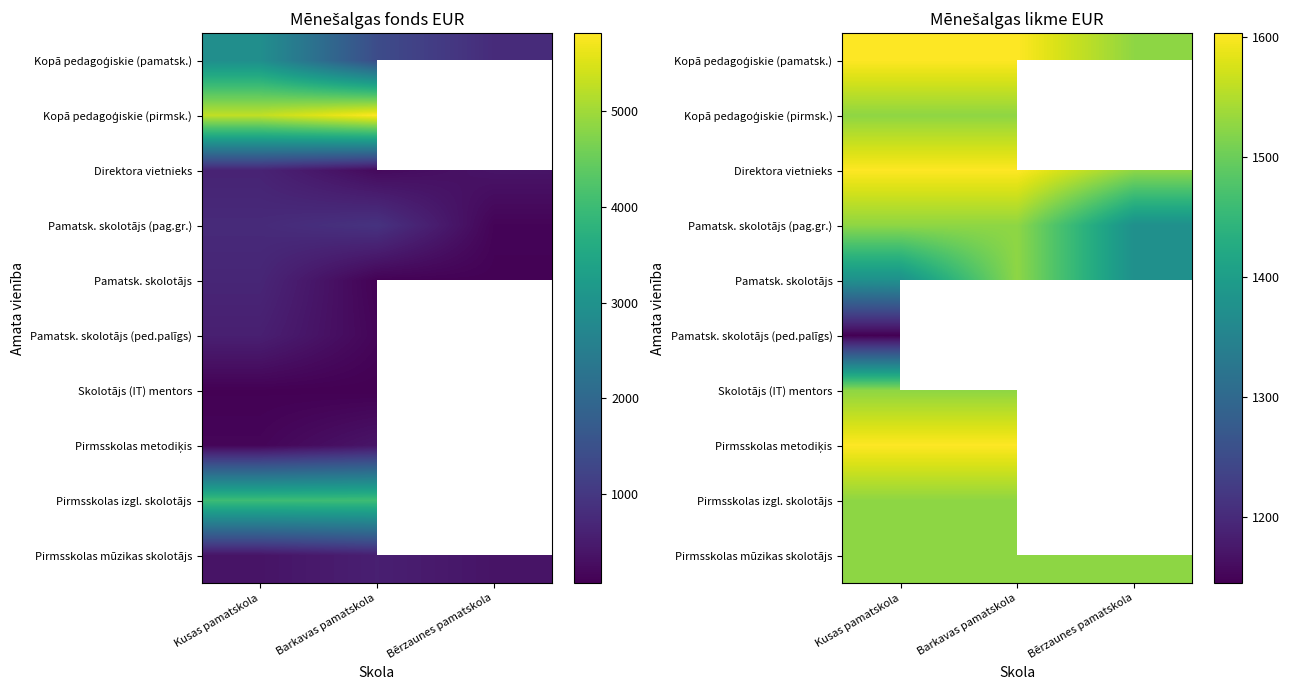

List the labels in order of Direktora vietnieks value, largest first.

Kusas pamatskola, Barkavas pamatskola, Bērzaunes pamatskola